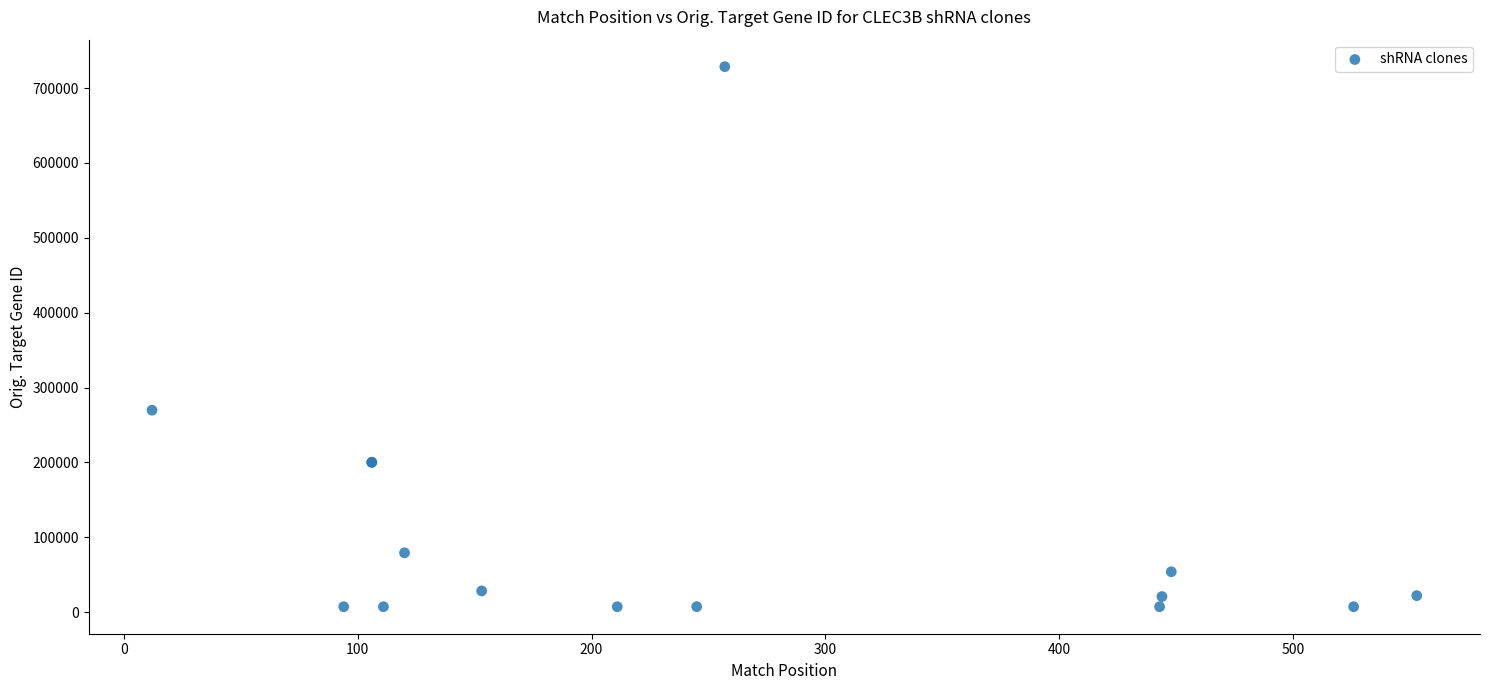

What Y value in the scatter plot is closest to 367917?

269683